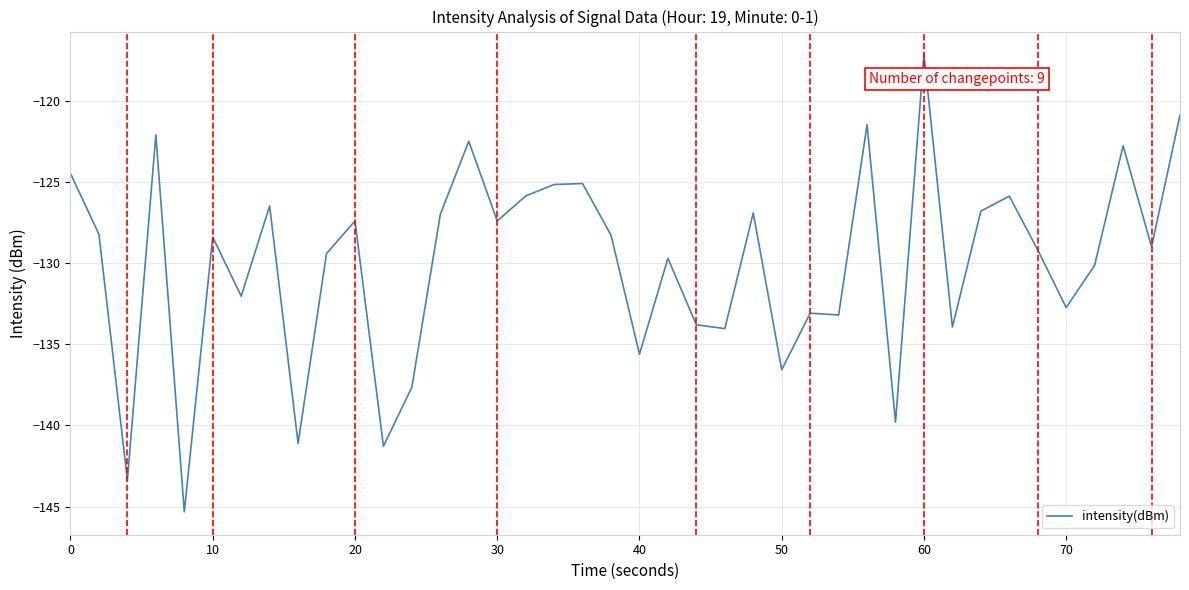

What is the maximum value shown in the chart?

-117.1